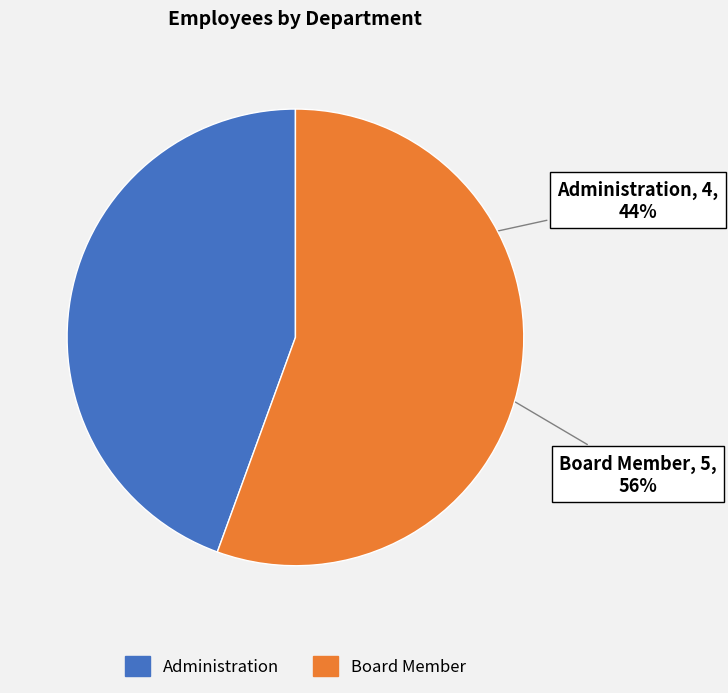

Which slice represents more than half of the pie?

Board Member